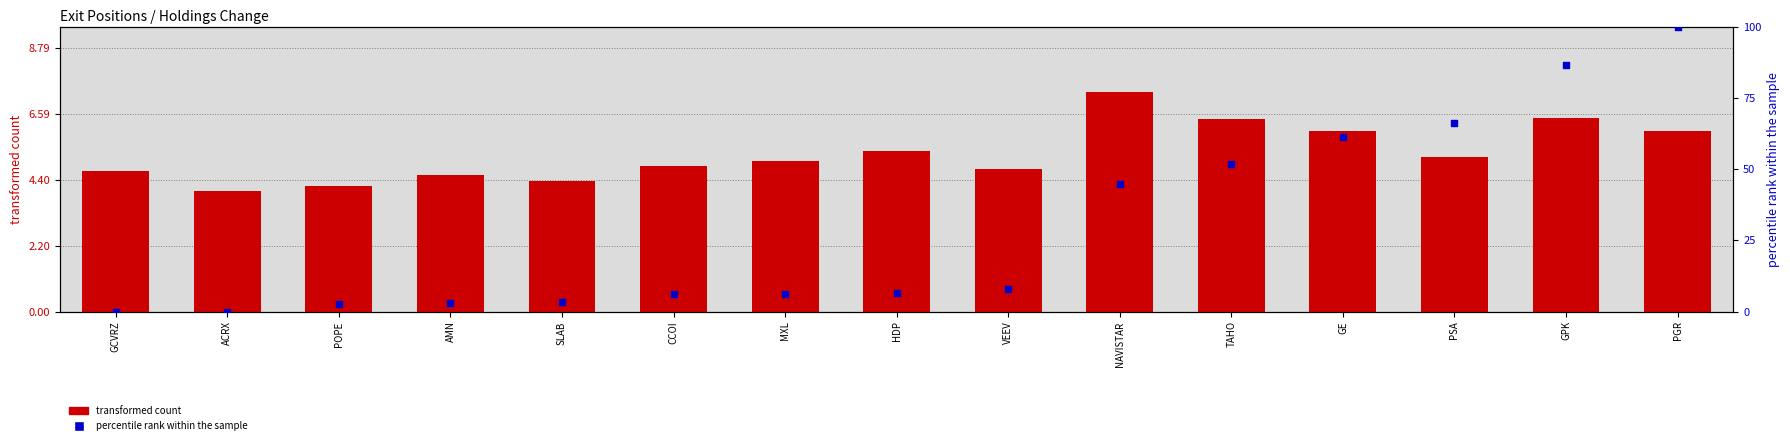

Which series has the largest total across all categories?

percentile rank within the sample